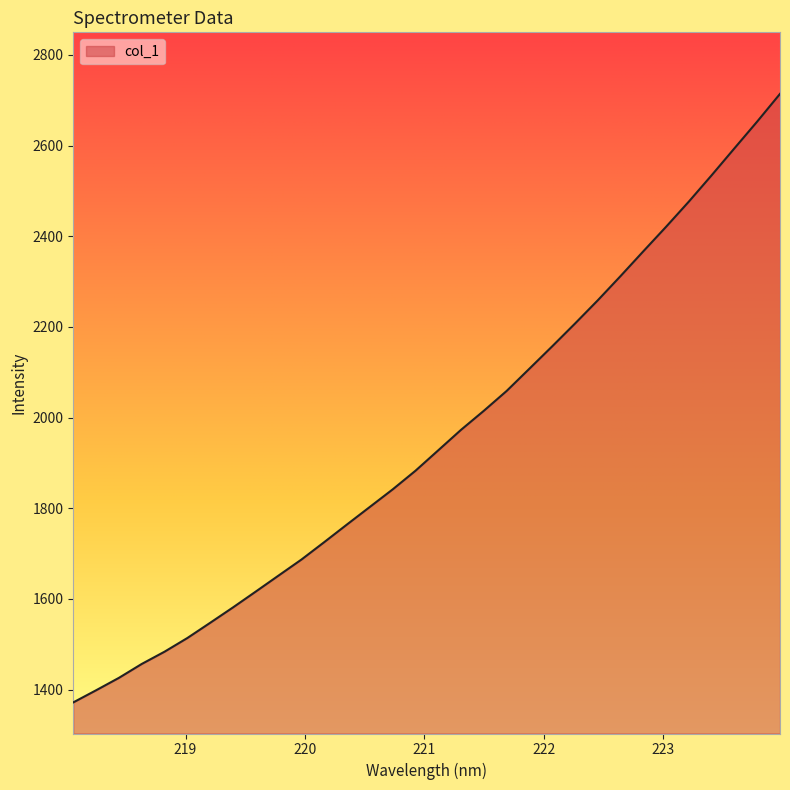

What is the smallest value displayed?

1371.9